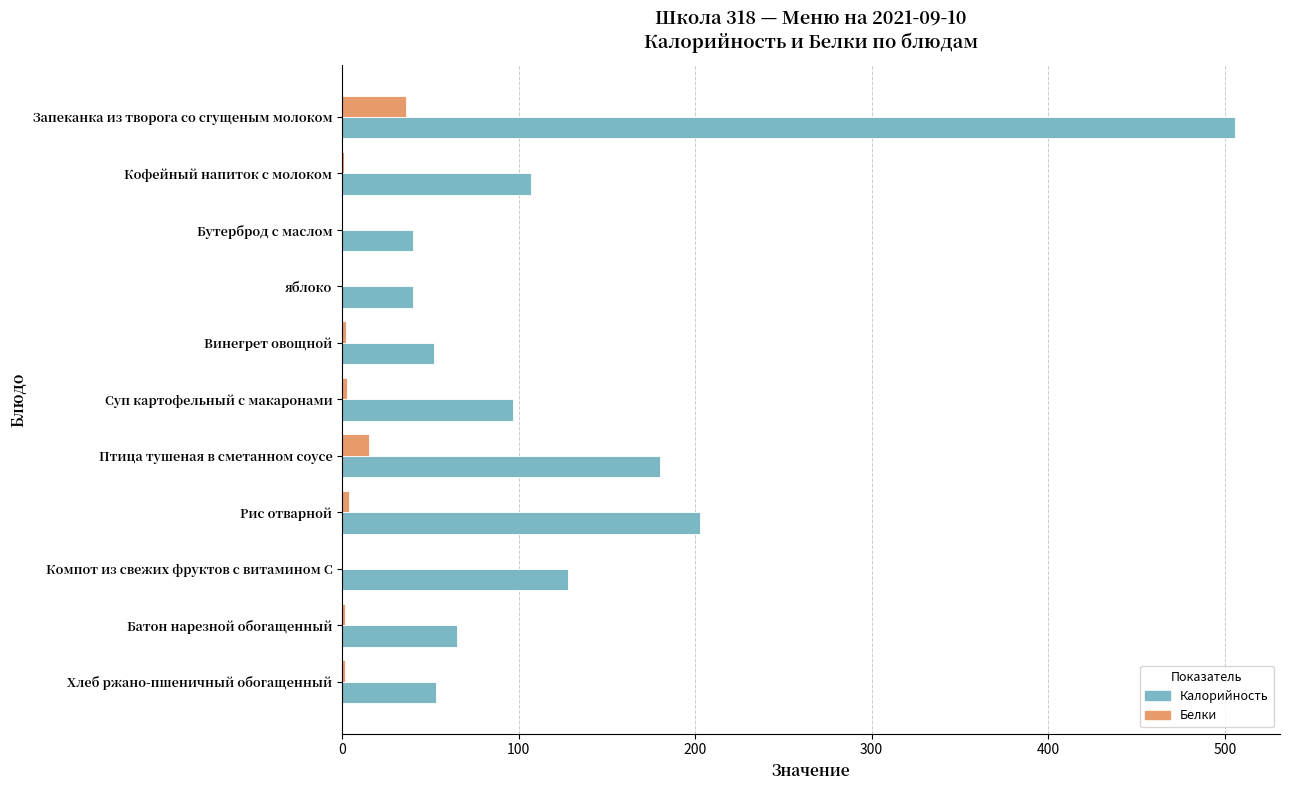

What is the sum of all Калорийность values?

1471.0